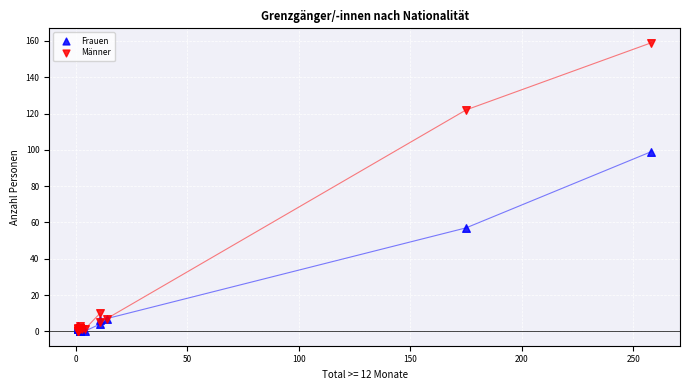

In the Frauen series, what Y value is closest to 49?

57